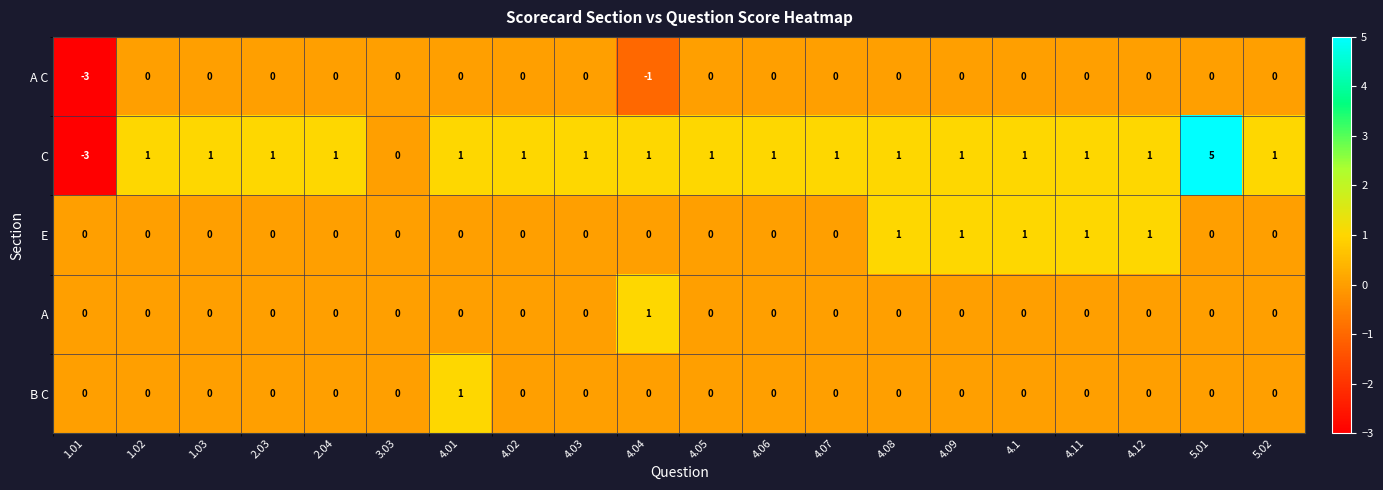

At which category is the sum across all series the highest?

5.01